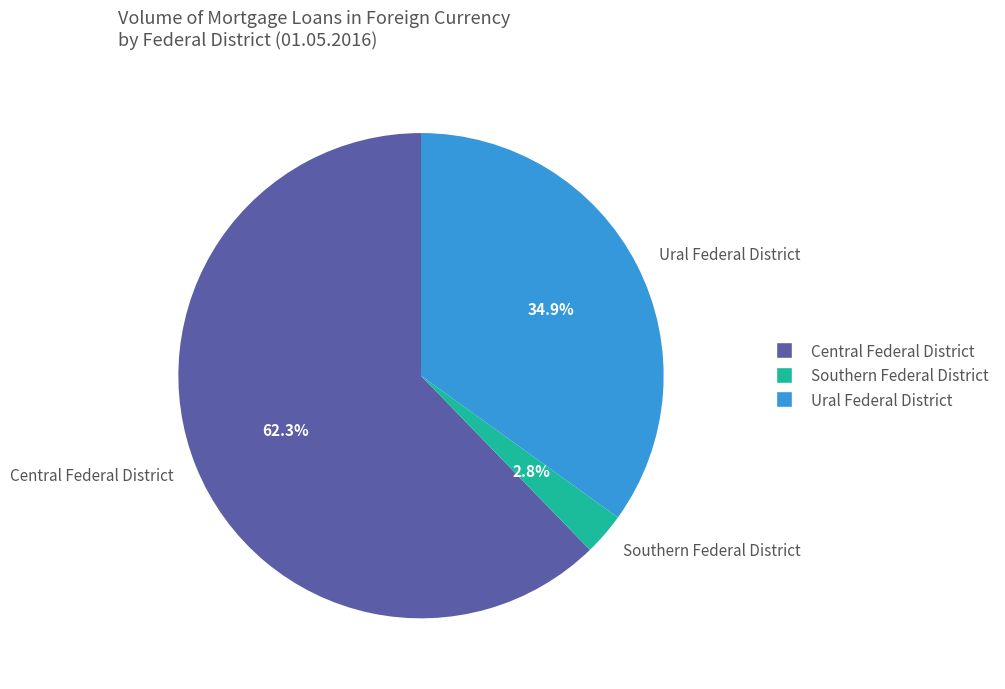

Combined, what portion of the pie is Ural Federal District and Central Federal District?

97.2%